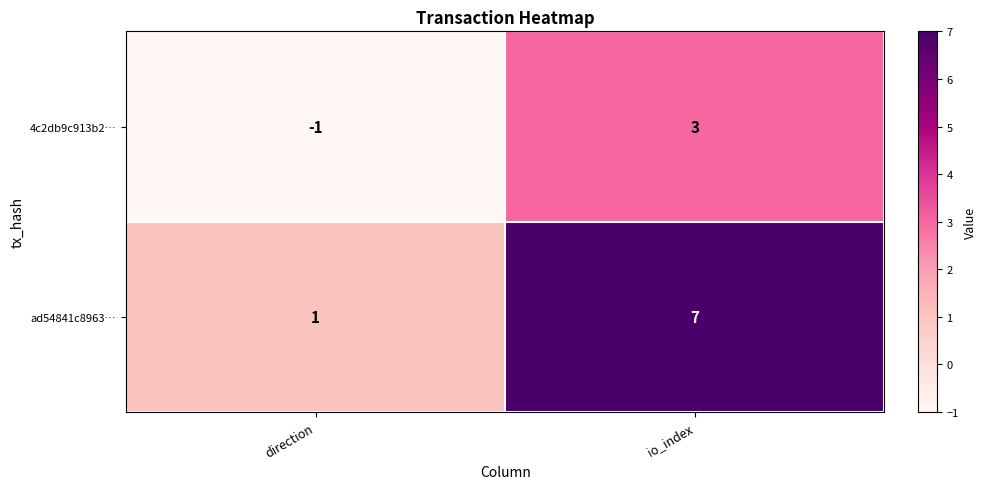

Count the number of data series in this chart.

2